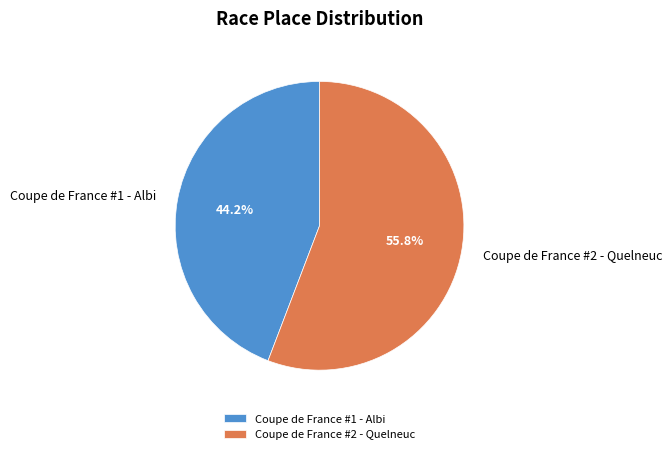

Which has a higher value, Coupe de France #2 - Quelneuc or Coupe de France #1 - Albi?

Coupe de France #2 - Quelneuc